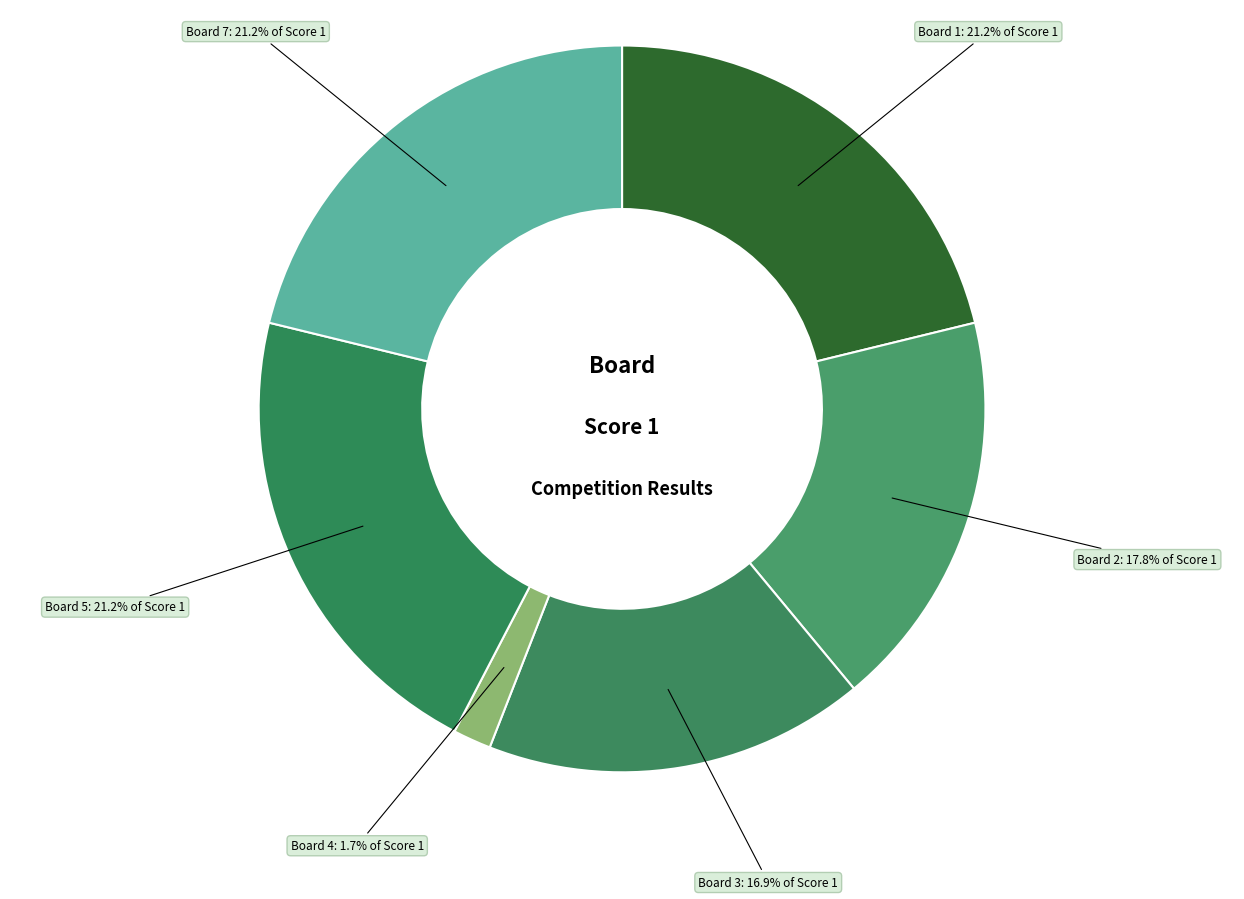

How many segments does this pie chart have?

6